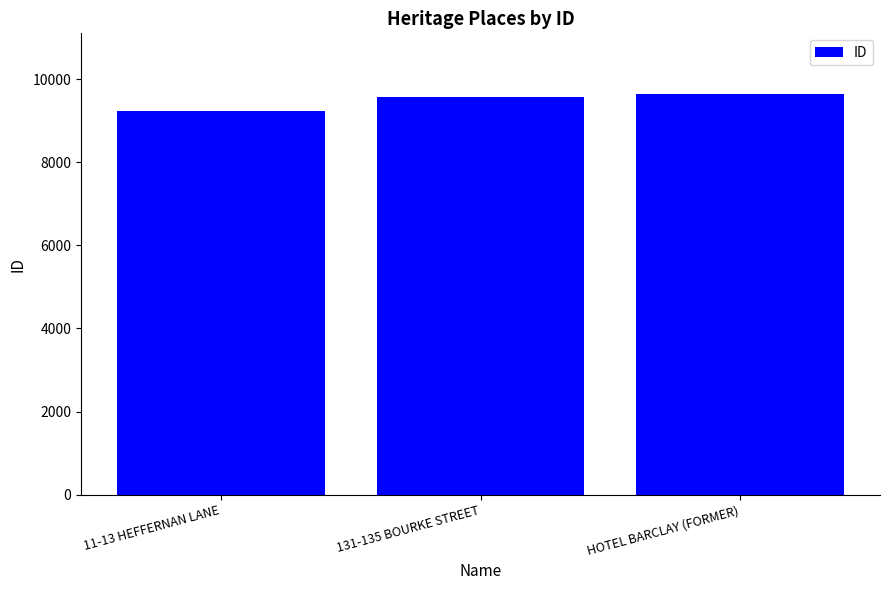

What is the label of the 1st bar from the right?

HOTEL BARCLAY (FORMER)